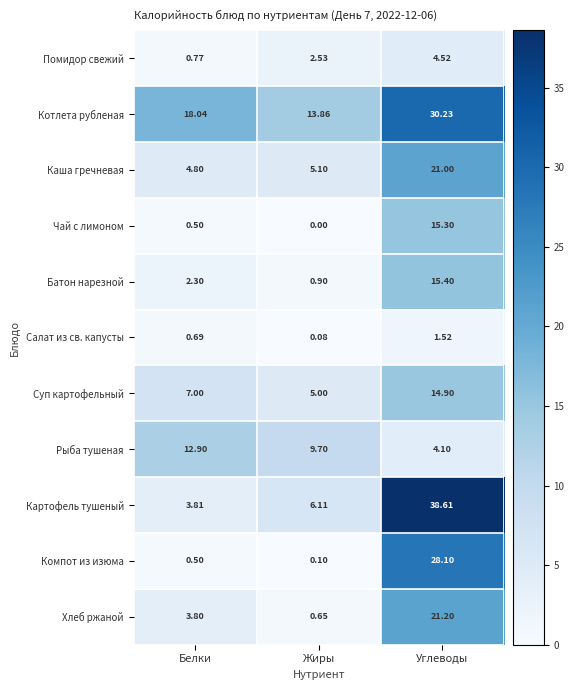

Which category has the highest value in the Чай с лимоном series?

Углеводы